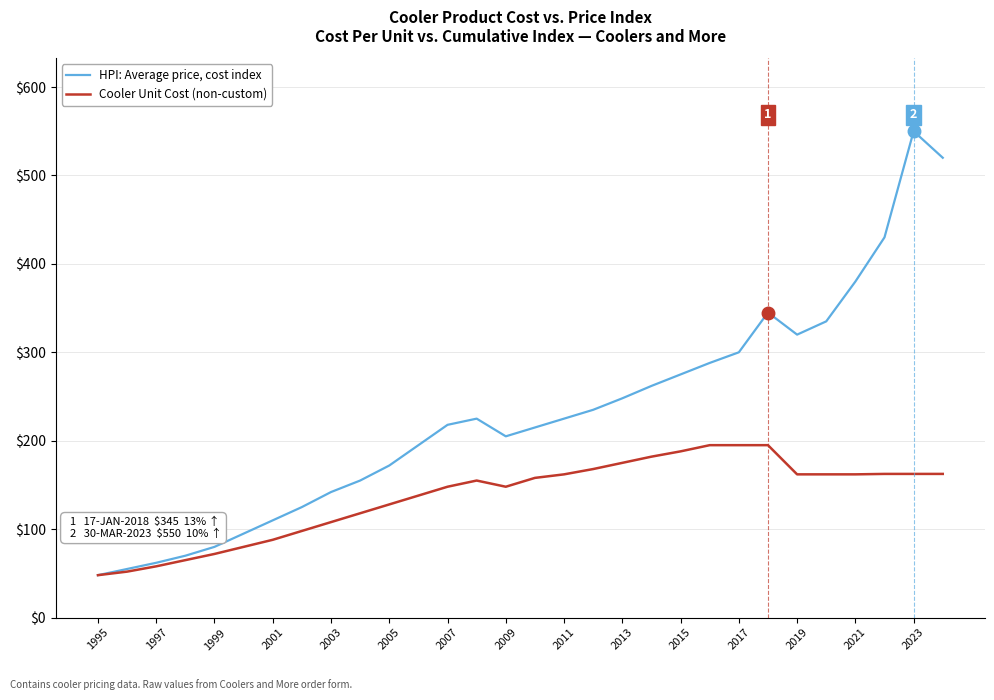

Which series has the largest range (max minus min)?

HPI: Average price, cost index